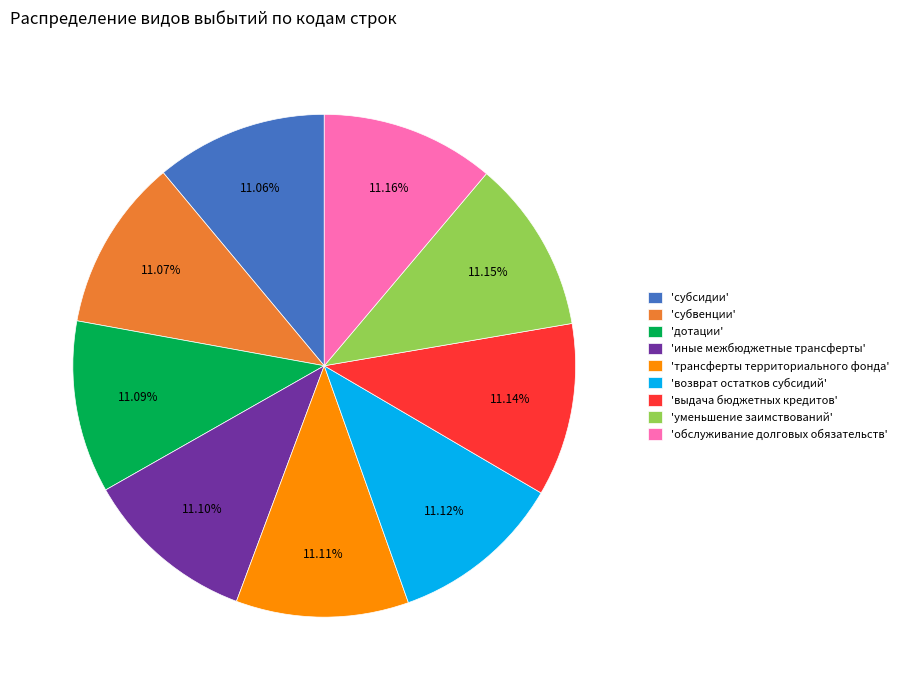

What is the ratio of the value at 'выдача бюджетных кредитов' to the value at 'дотации'?

1.0